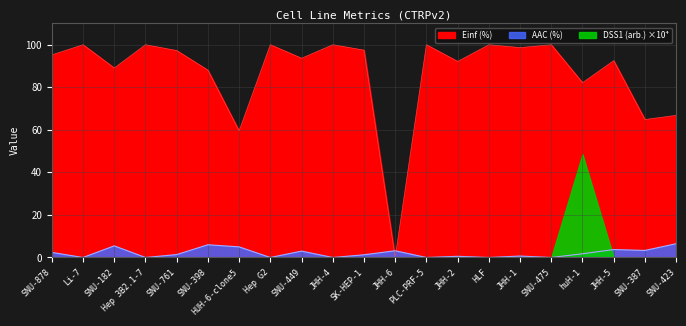

At which label does Einf (%) first exceed 95?

SNU-878